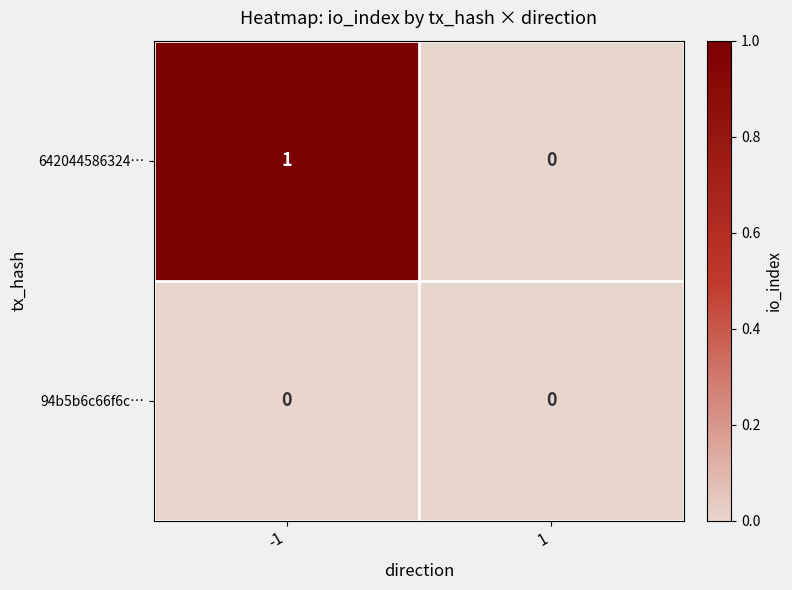

Which series has the largest total across all categories?

642044586324…